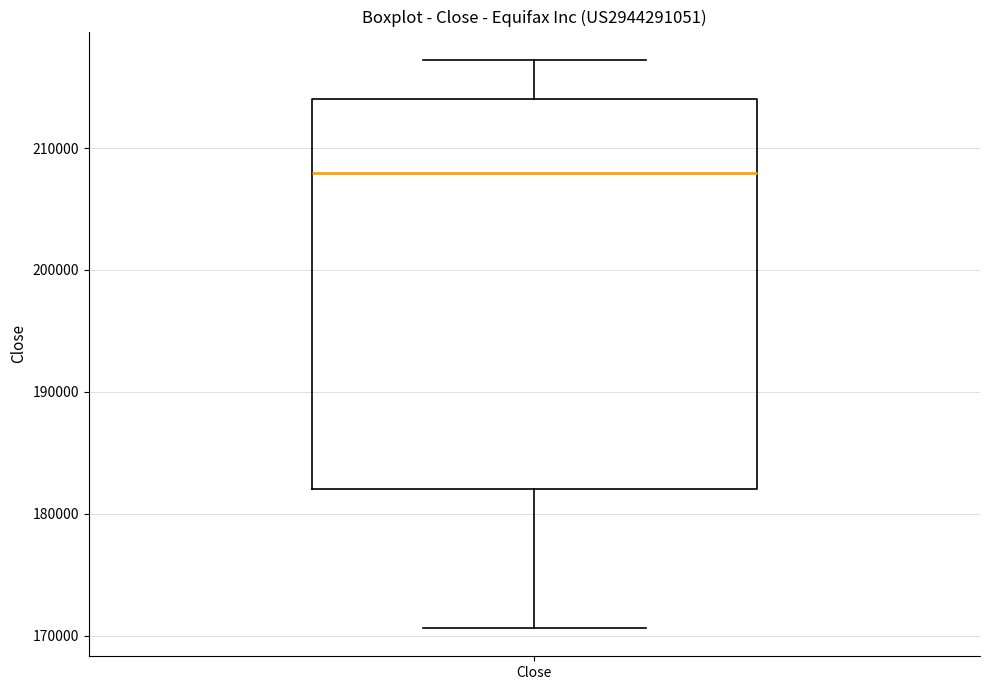

Read this box plot against the y-axis: the position of the median line, the range covered by the box, and the ends of both whiskers. The values are not printed on the chart, so give them approximately, as read against the axis.

median 208000, box 182000 to 214000, whiskers 171000 to 217000